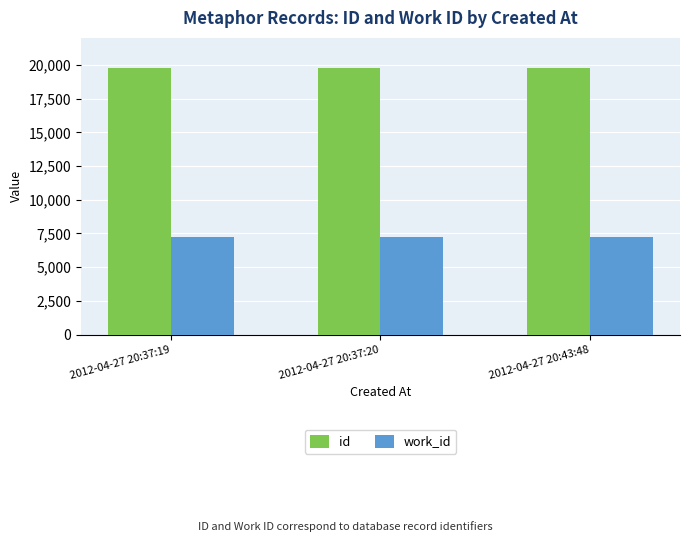

Rank the series at 2012-04-27 20:37:20 from lowest to highest value.

work_id, id